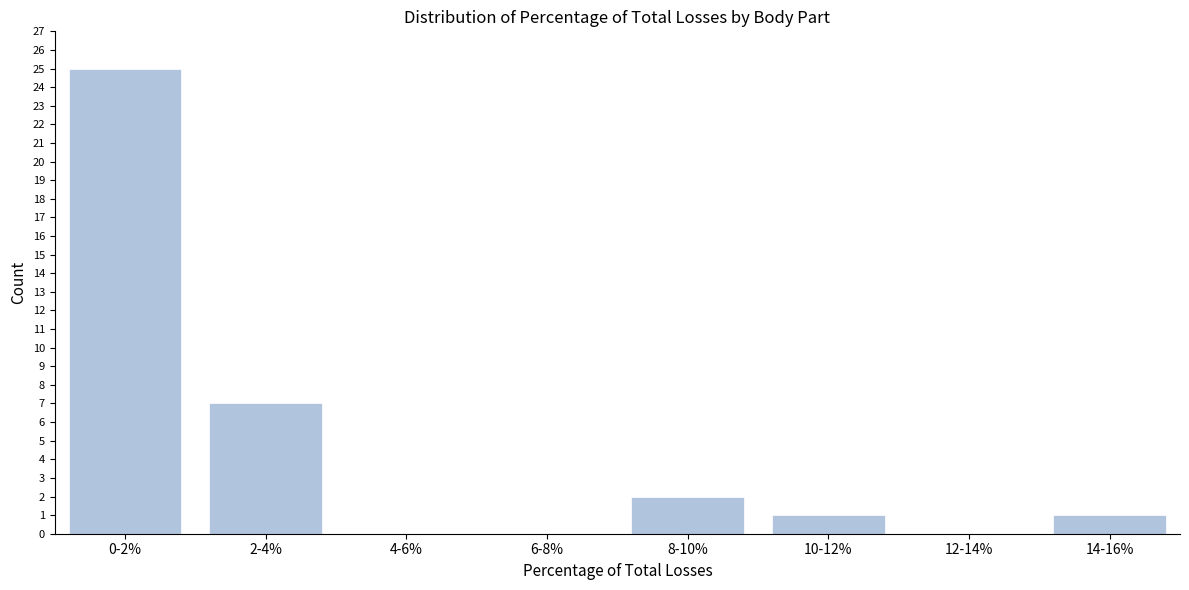

Reading left to right, extract all data points from this chart.

0-2%=25	2-4%=7	4-6%=0	6-8%=0	8-10%=2	10-12%=1	12-14%=0	14-16%=1